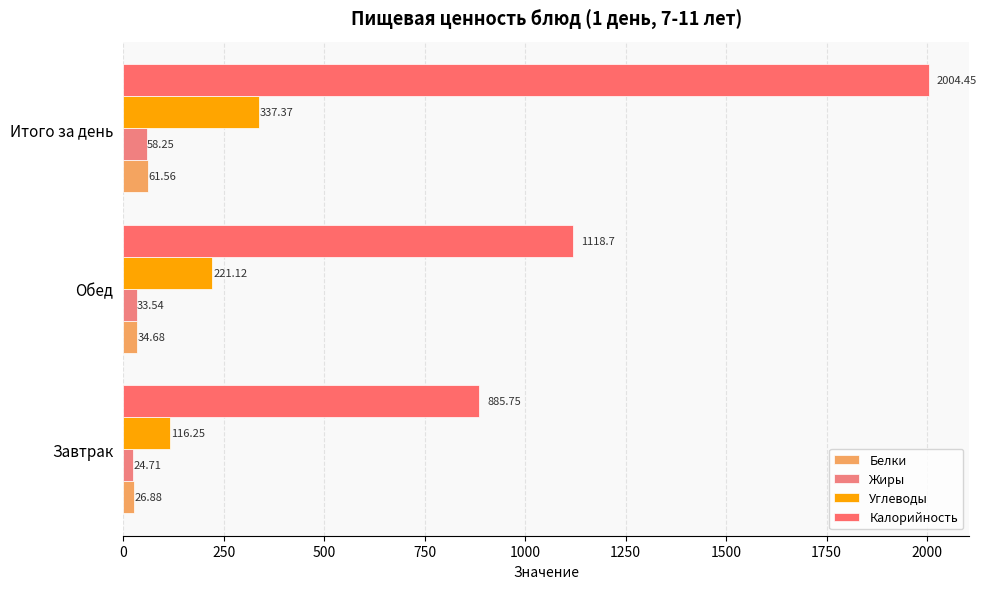

Count the number of data series in this chart.

4